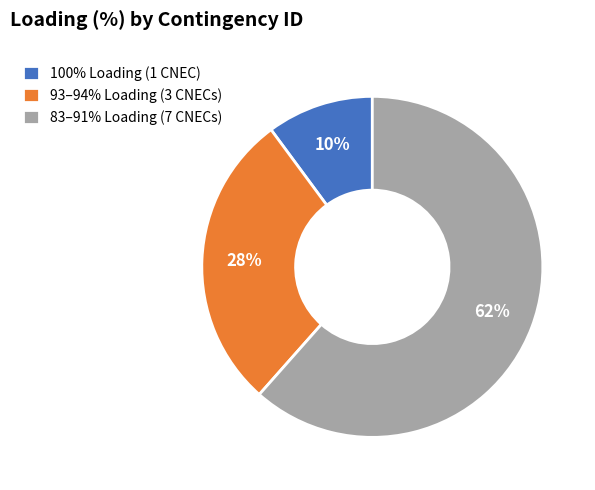

How many segments does this pie chart have?

3